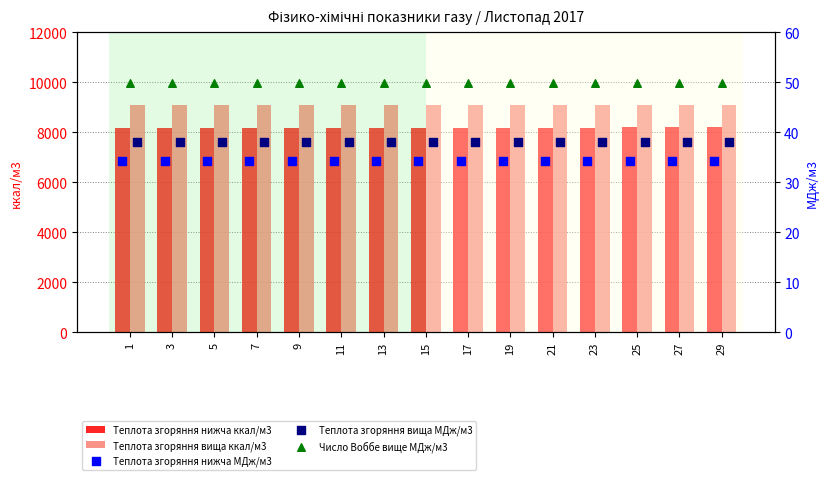

The value of Теплота згоряння вища ккал/м3 at 15 is 5707.4. True or false?

False